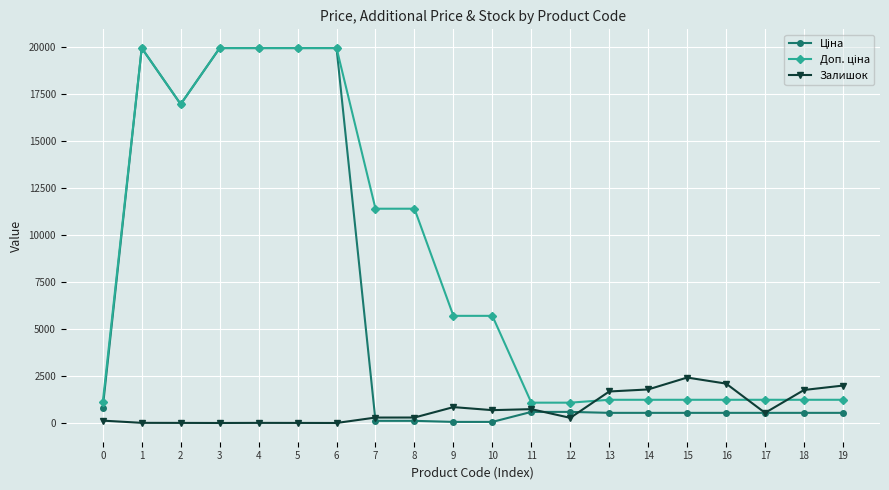

How many distinct data groups are displayed?

3